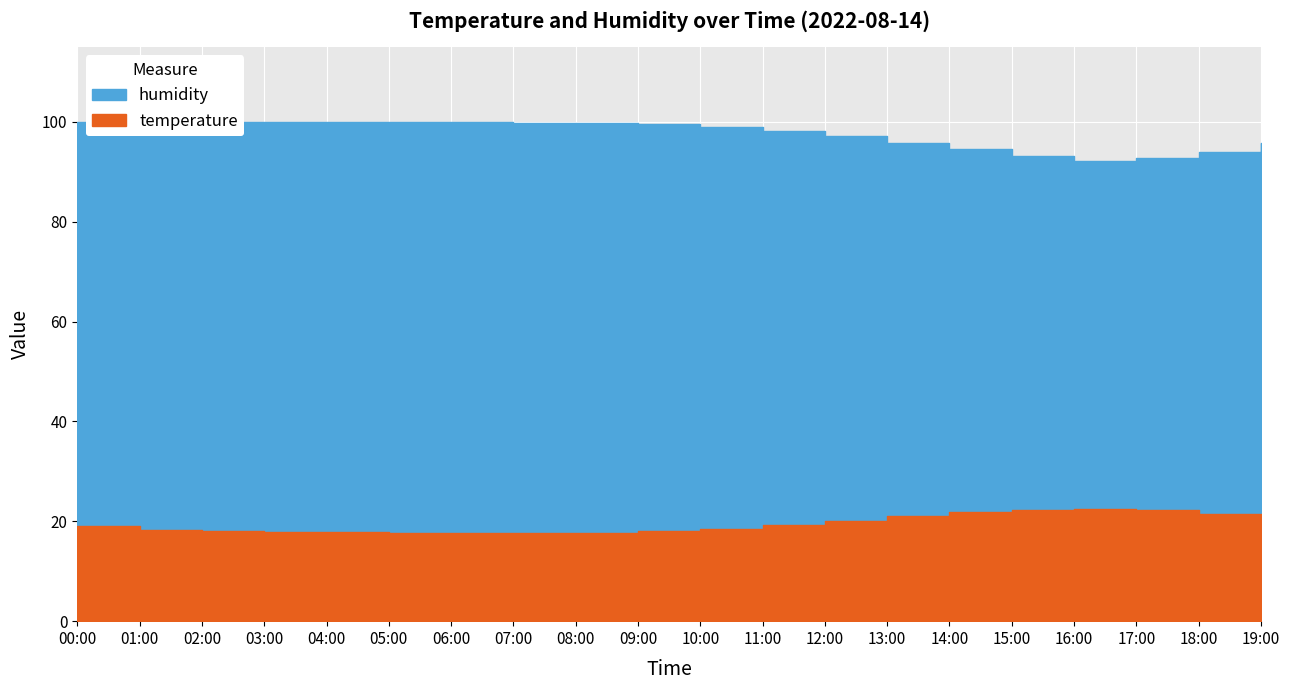

What is the smallest value displayed?

17.6